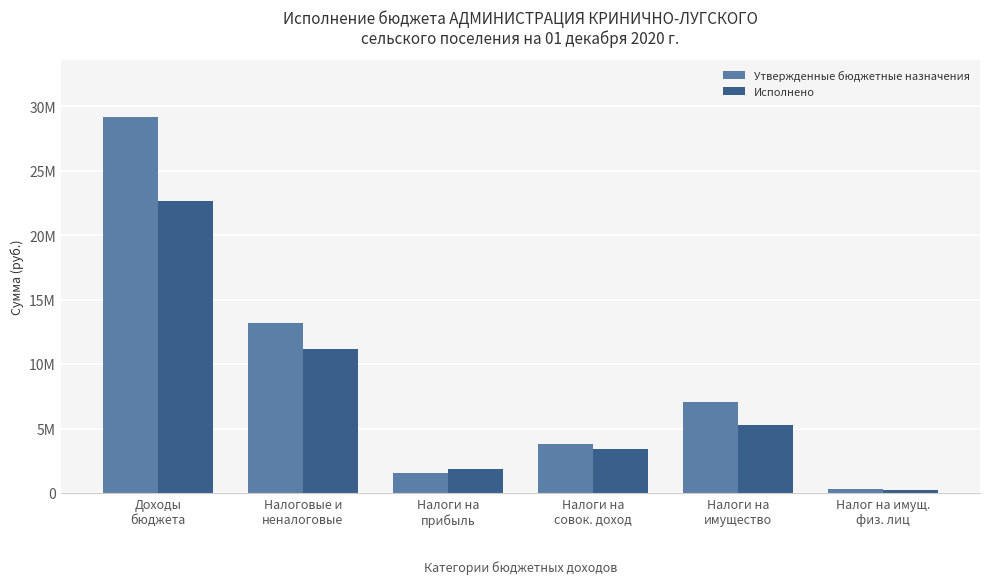

Is the value of Утвержденные бюджетные назначения at Налоги на
прибыль greater than the value of Исполнено at Налоговые и
неналоговые?

No